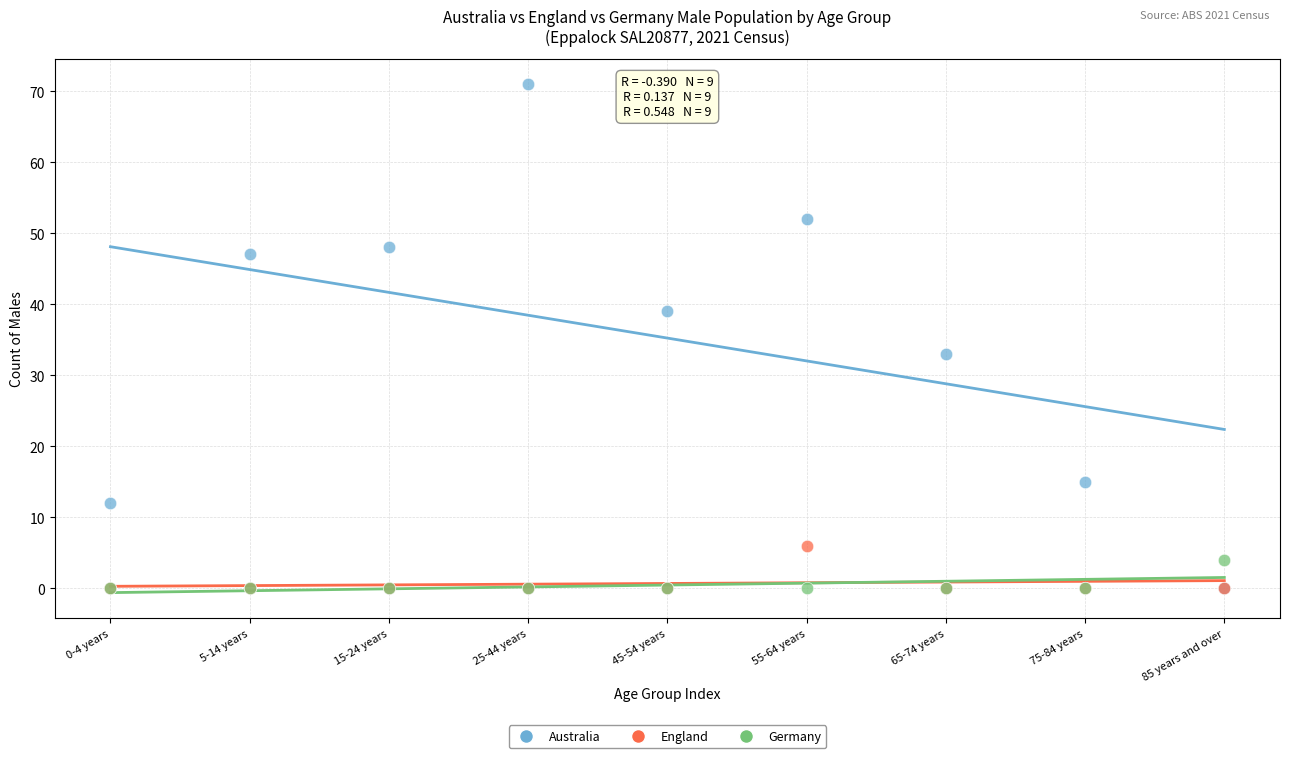

Across all series, what Y value is closest to 35?

33